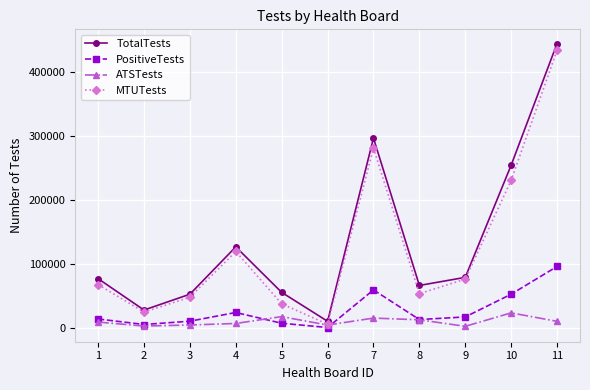

What is the spread (max minus min) of values at 8?

53624